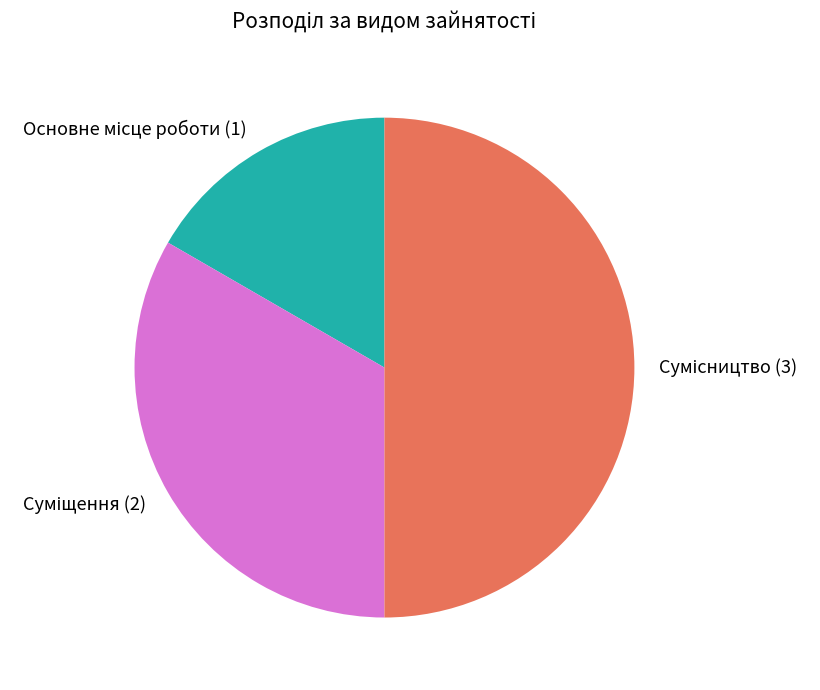

Is Суміщення the majority of the pie?

No